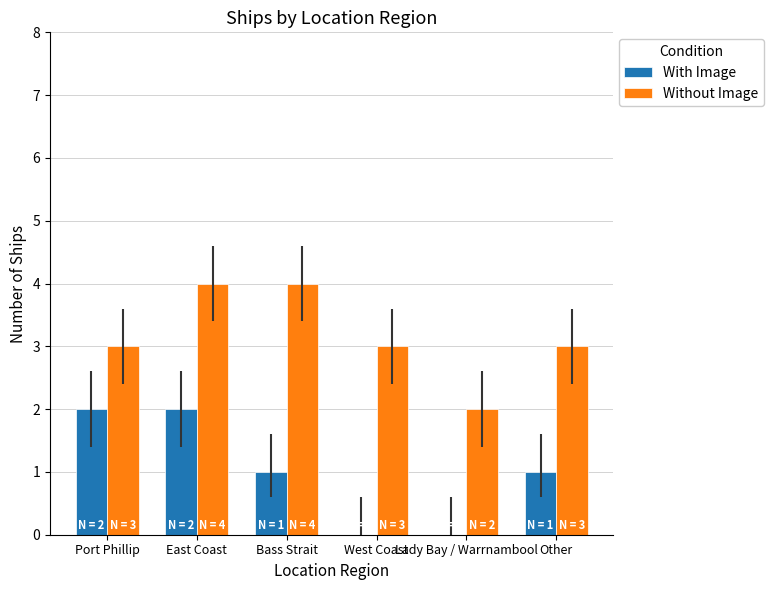

How many categories are shown in the chart?

6